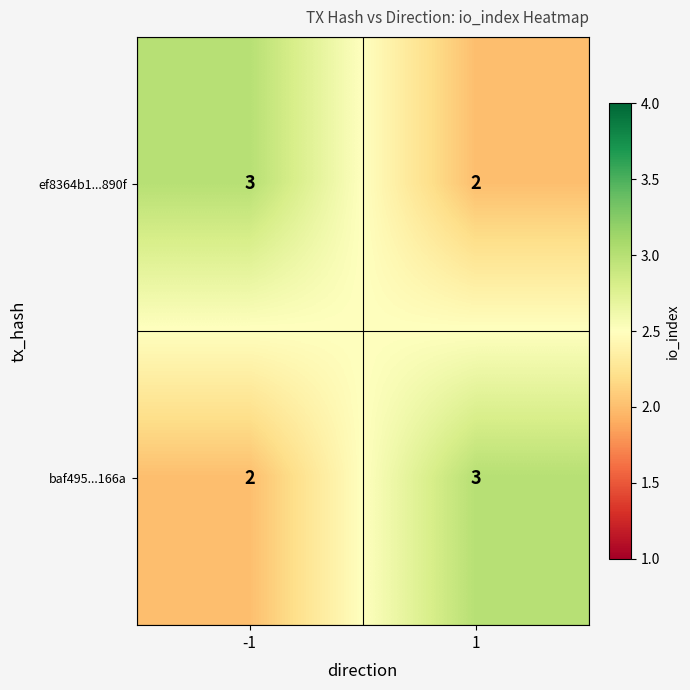

What is the maximum value for baf495...166a?

3